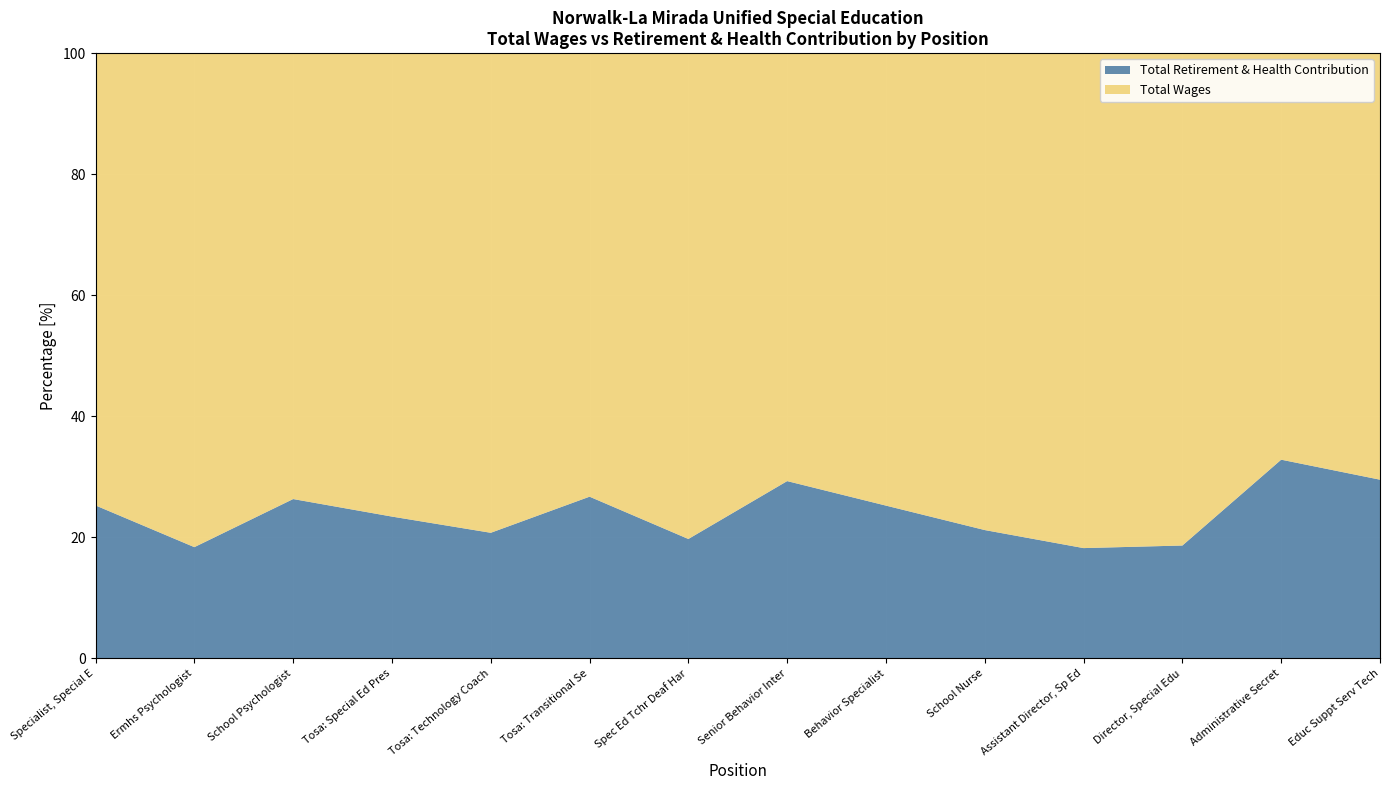

Reading left to right, transcribe all the data shown in this chart.

Total Wages: 120158	121986	108794	109914	109785	104538	98847	87861	85804	77826	72851	72736	65665	52044
Total Retirement & Health Contribution: 40660	27494	38900	33656	28771	38135	24313	36418	28990	20957	16248	16689	32111	21816